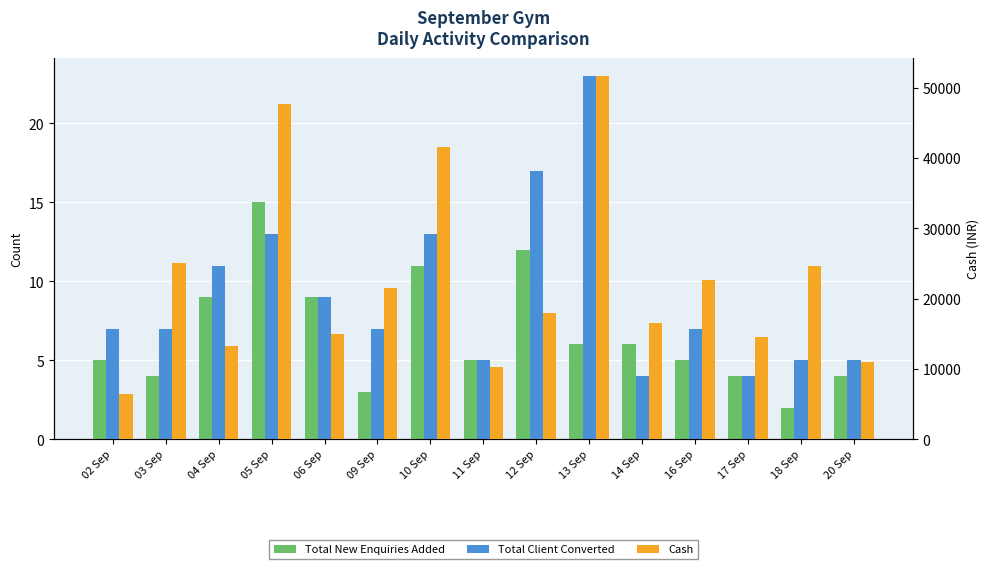

The Total Client Converted series shows 4 at 16 Sep. True or false?

False